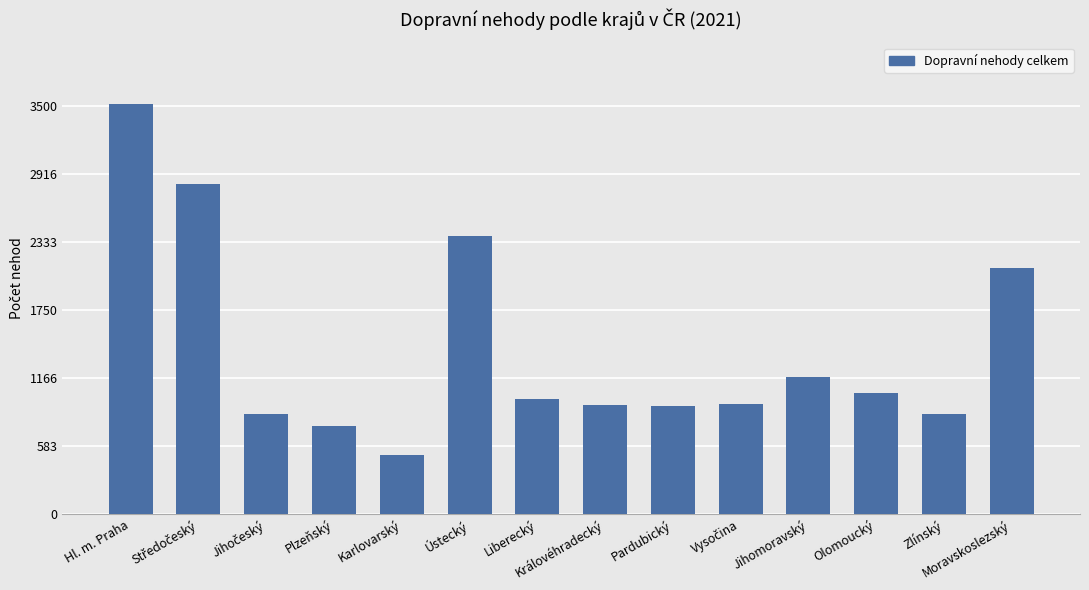

What is the difference between the maximum and minimum values?

3015